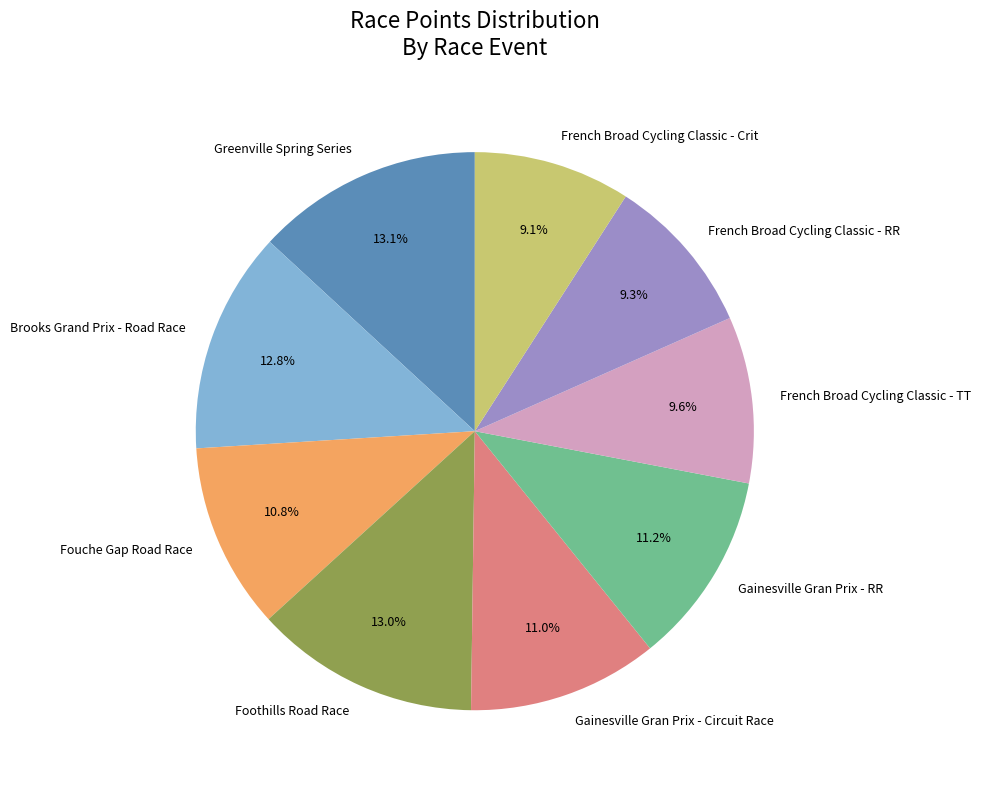

Between Gainesville Gran Prix - Circuit Race and French Broad Cycling Classic - TT, which is larger?

Gainesville Gran Prix - Circuit Race